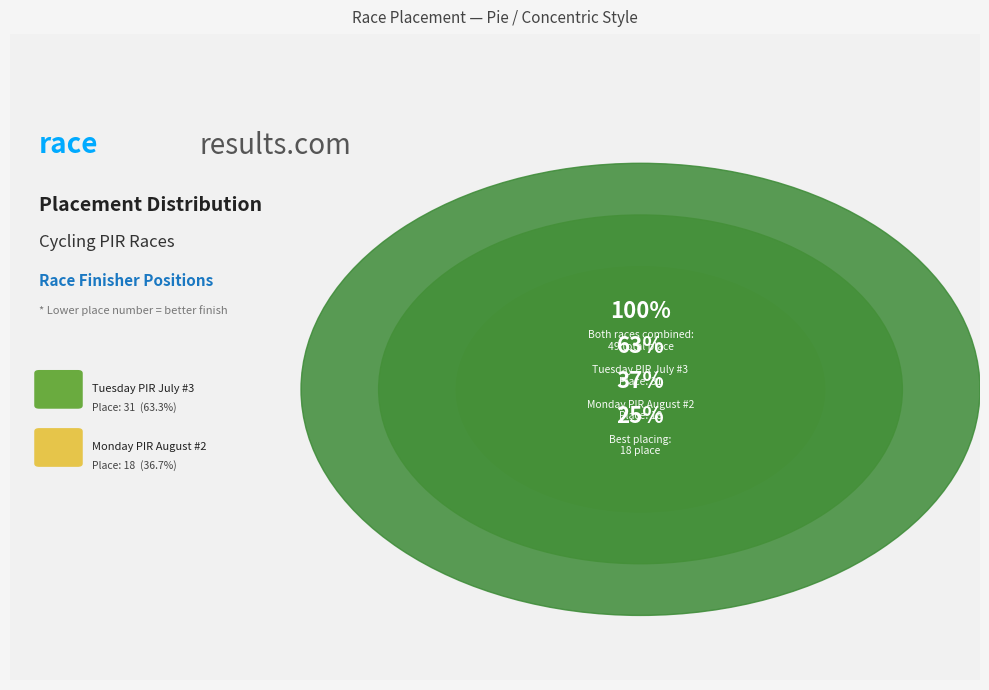

How many segments does this pie chart have?

2